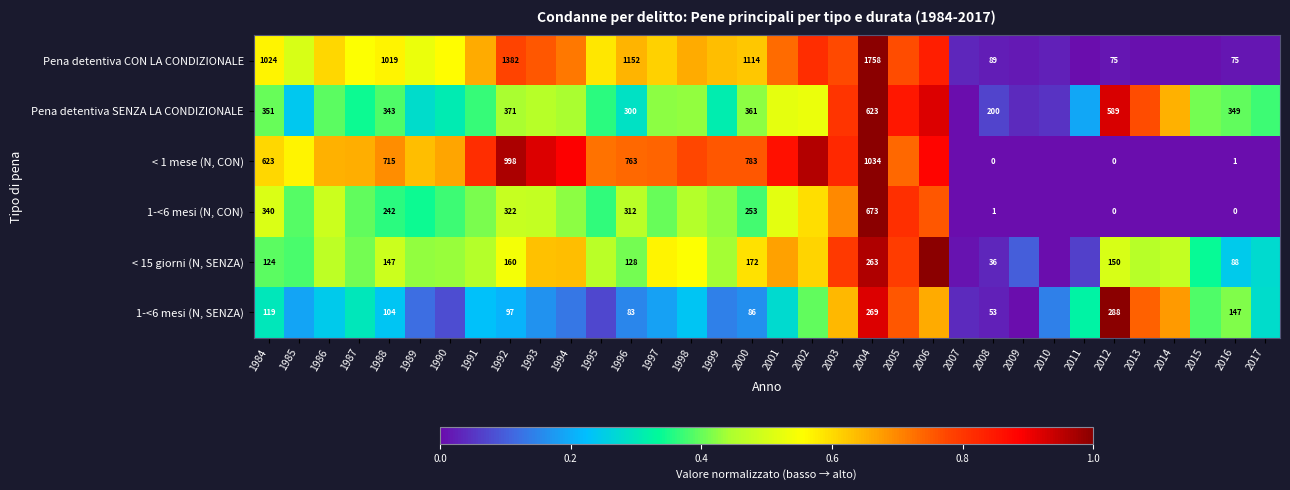

Is the value of < 1 mese (N, CON) at 2004 greater than the value of Pena detentiva SENZA LA CONDIZIONALE at 2004?

Yes